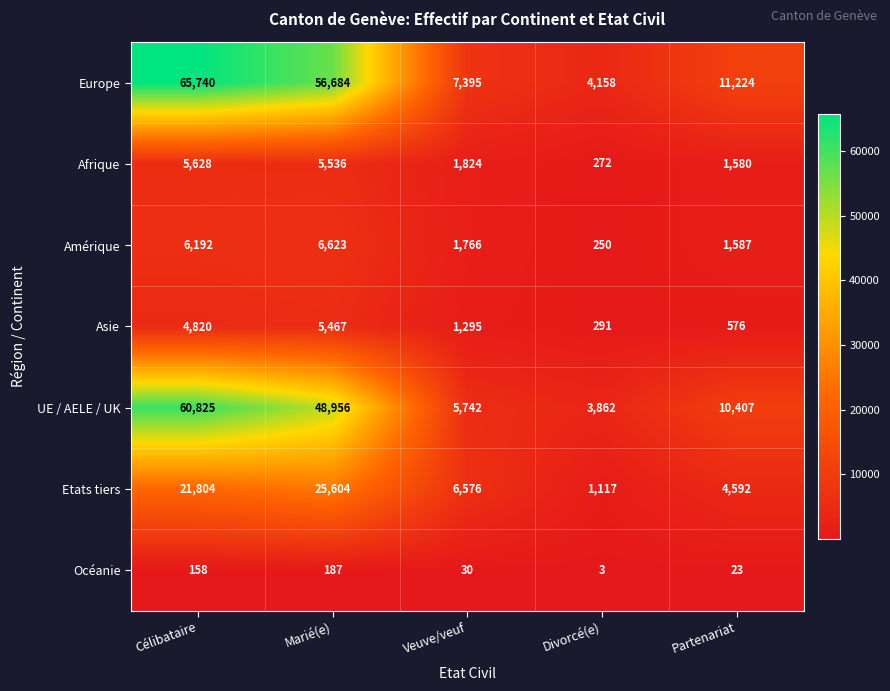

Between Veuve/veuf and Partenariat, which series saw the biggest shift?

UE / AELE / UK